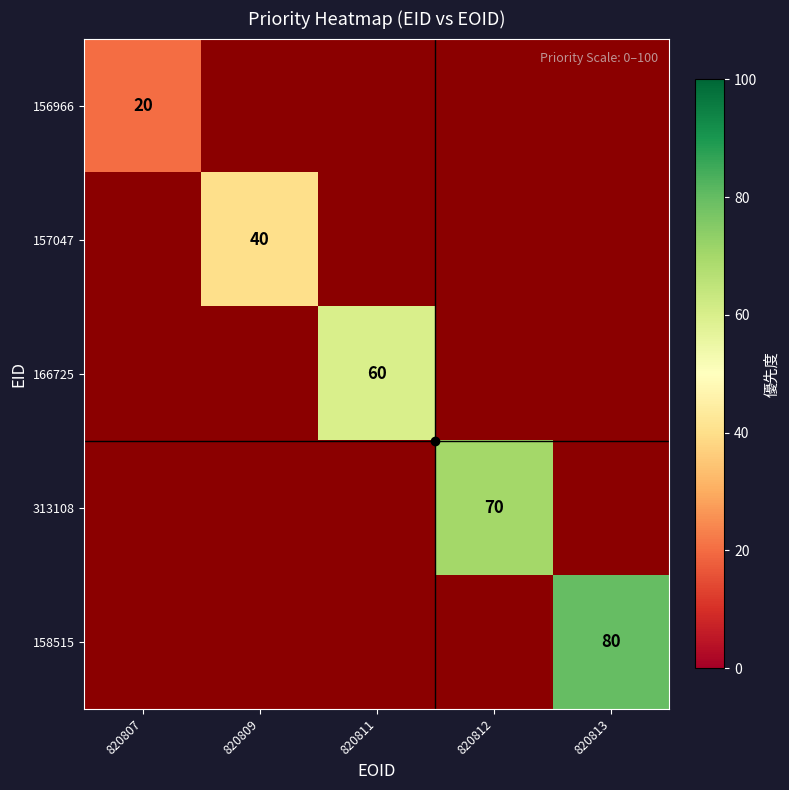

The value of 158515 at 820813 is 118. True or false?

False